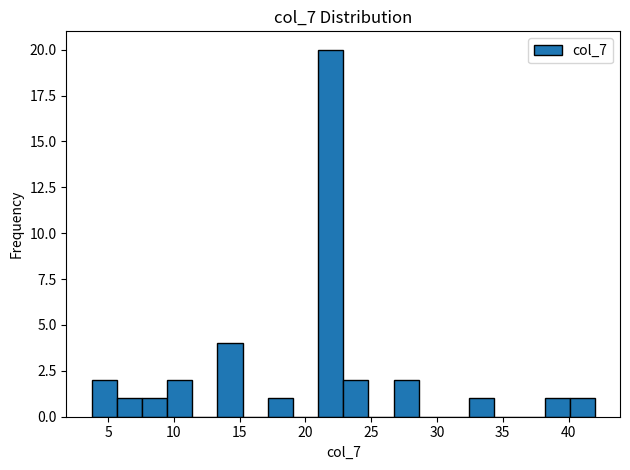

Around what value on the x-axis is the tallest bar? Give the approximate position of its centre, as read against the axis.

22.0